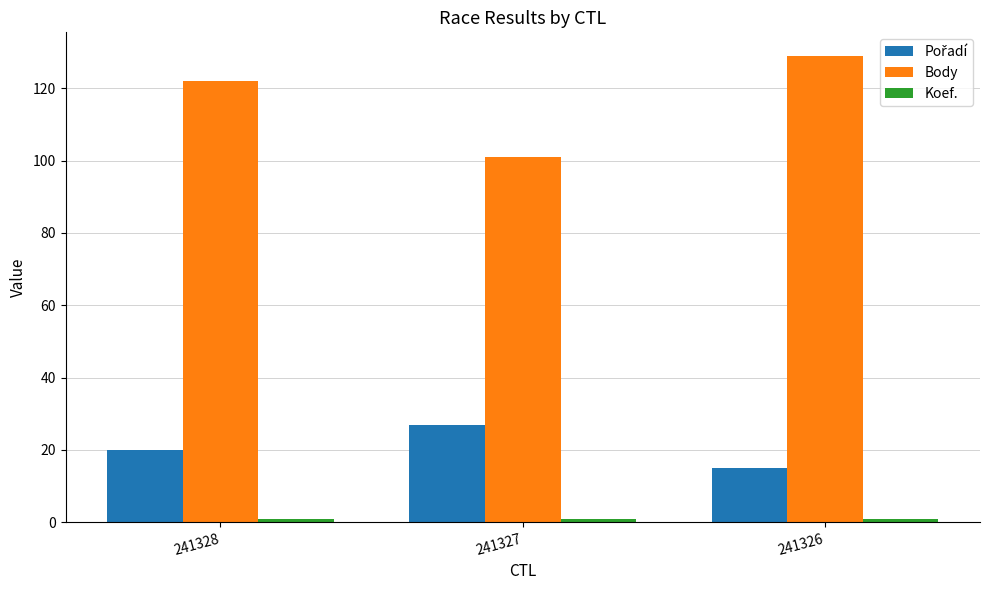

The value of Body at 241328 is 188. True or false?

False